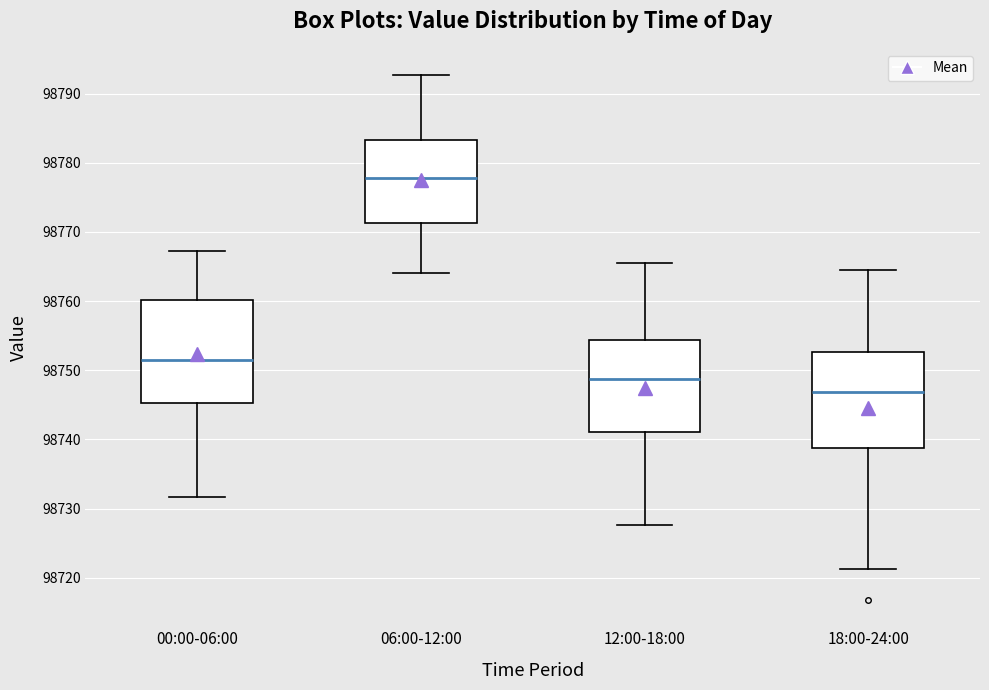

Comparing the boxes themselves (not the whiskers), which one is the tallest?

00:00-06:00